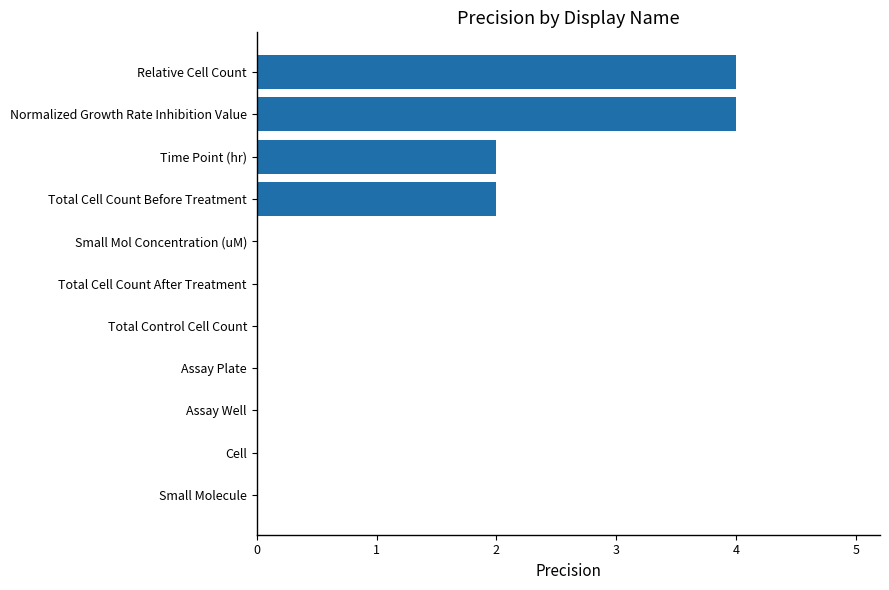

Read the value at Normalized Growth Rate Inhibition Value.

4